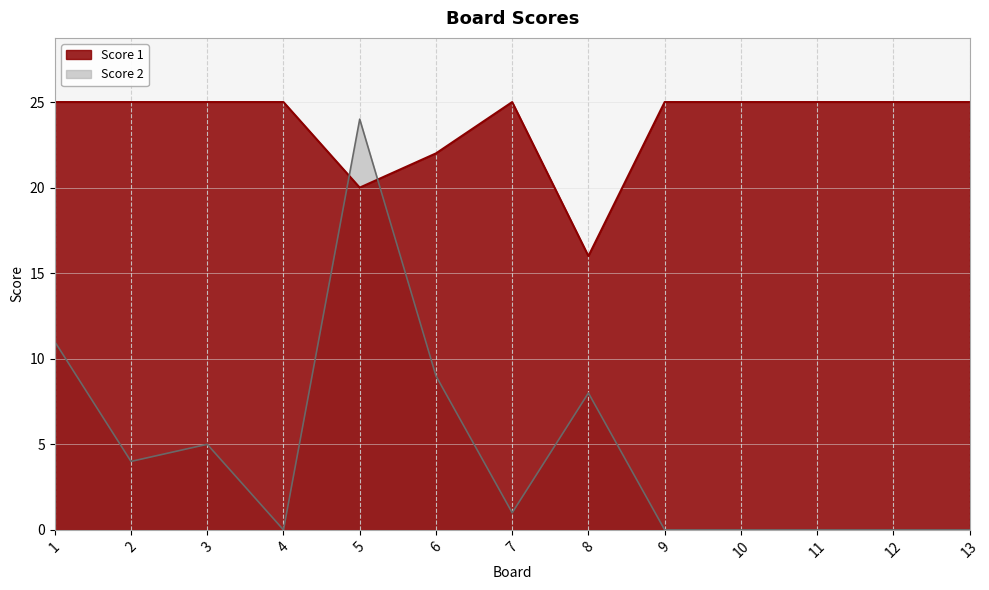

Where do Score 1 and Score 2 first cross each other?

4 and 5